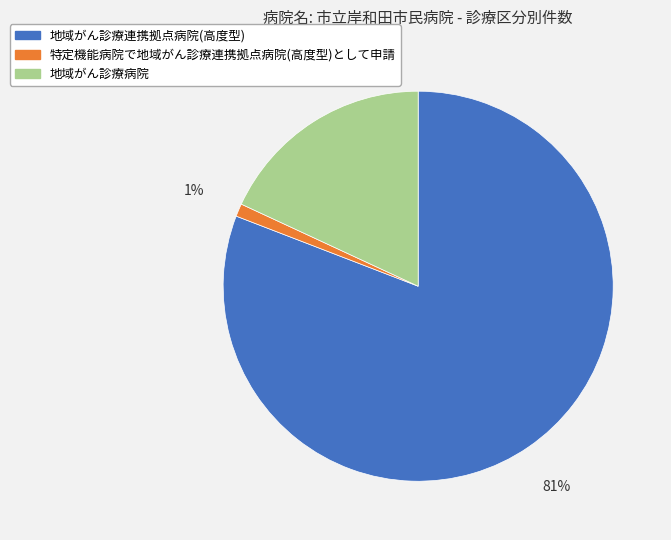

Approximately how many times larger is the value at 地域がん診療連携拠点病院(高度型) compared to 地域がん診療病院?

4.5